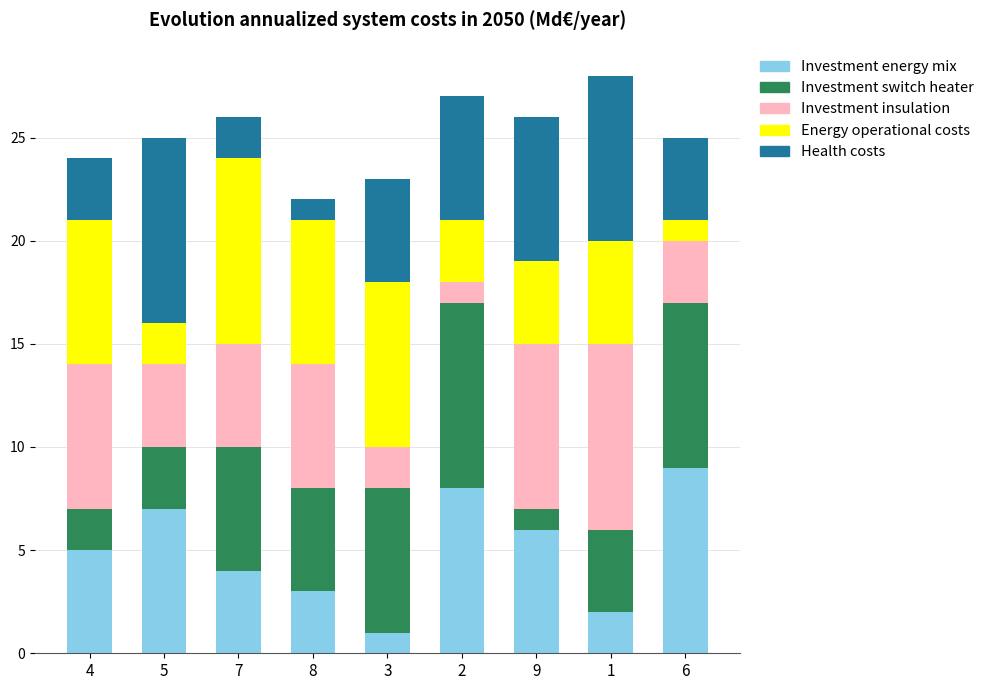

The Investment energy mix series shows 7 at 5. True or false?

True